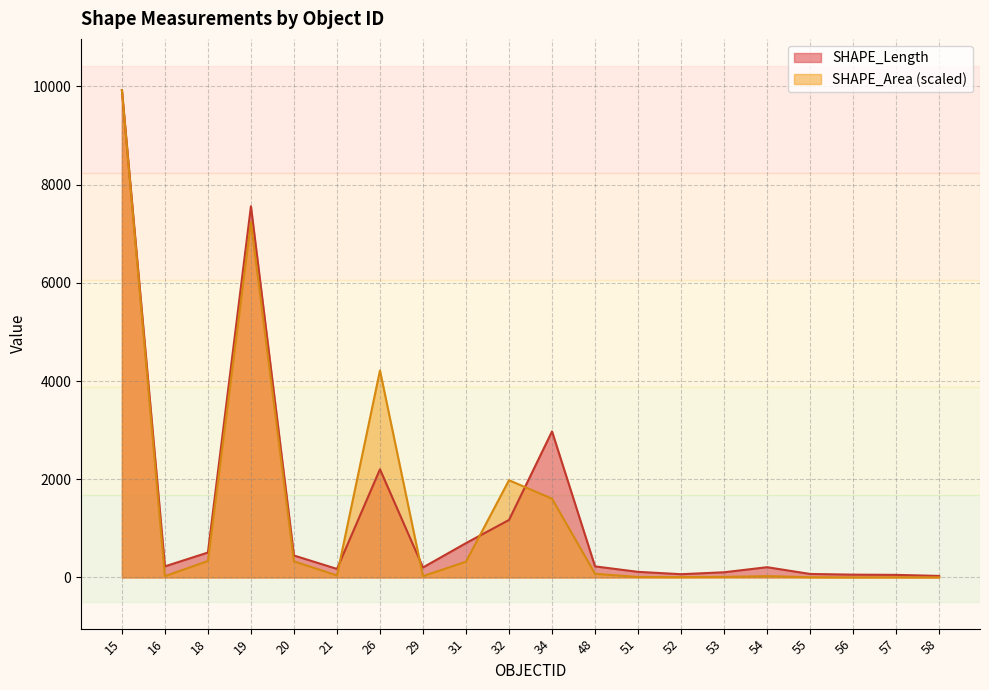

What is the lowest value of the SHAPE_Length series?

31.3